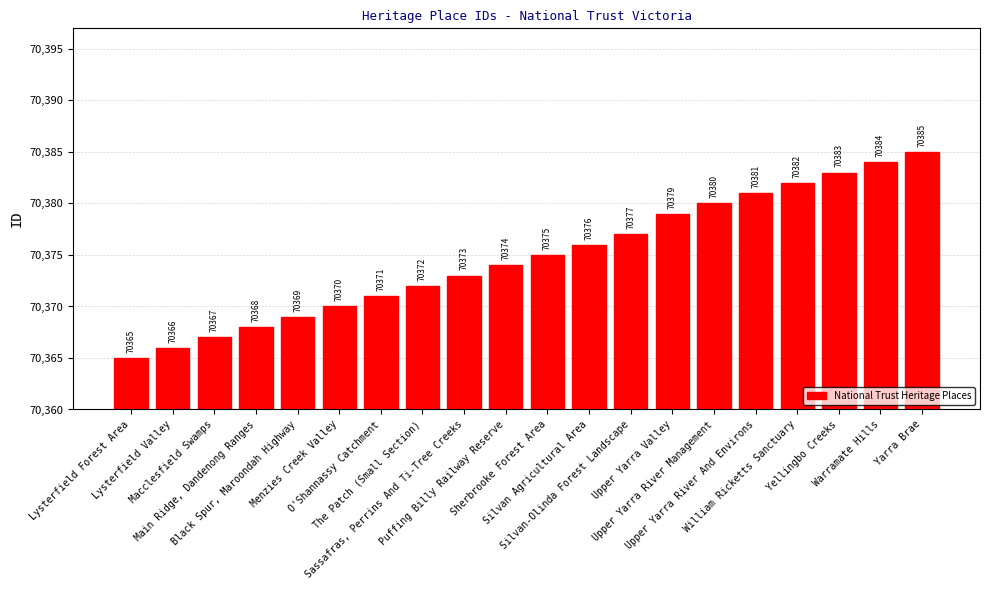

Is it true that the value at Warramate Hills is 113667?

False